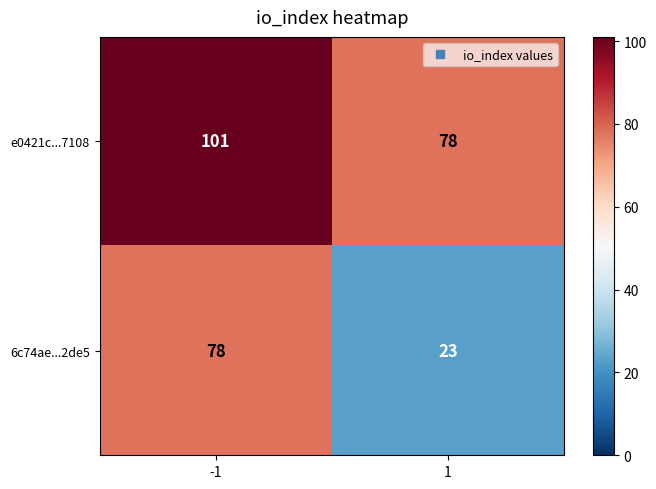

Is it true that e0421c...7108 equals 101 at -1?

True